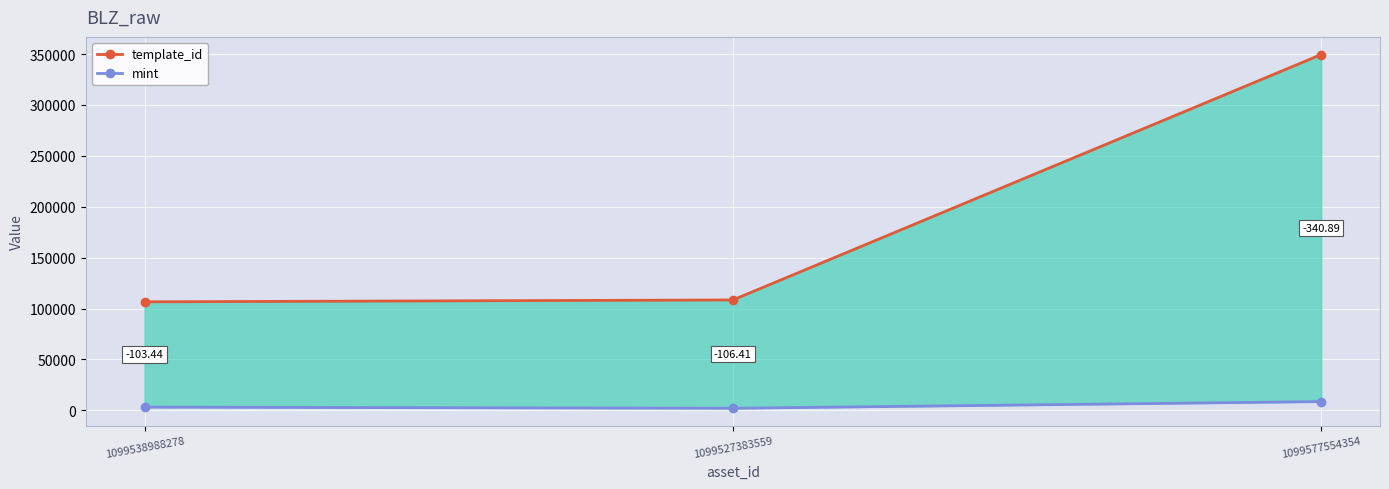

Is it true that template_id equals 26073 at 1099527383559?

False